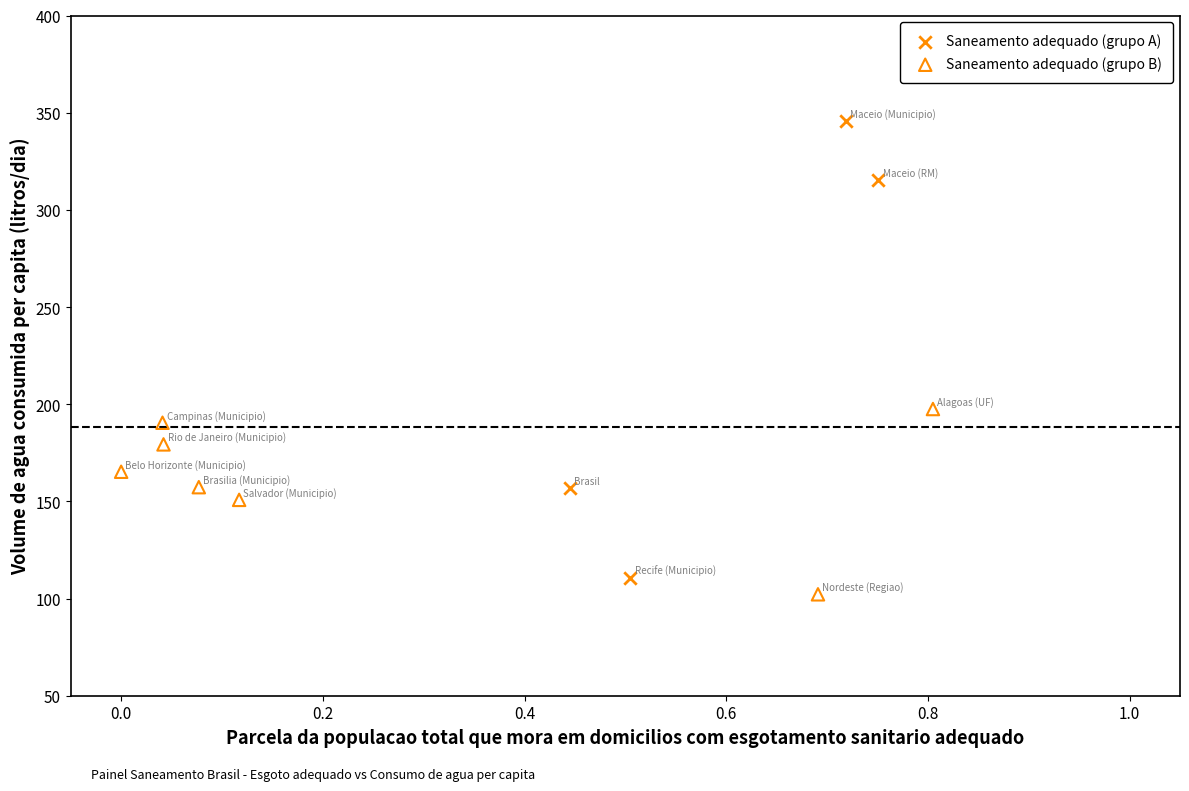

Which series reaches the maximum Y coordinate?

Saneamento adequado (grupo A)